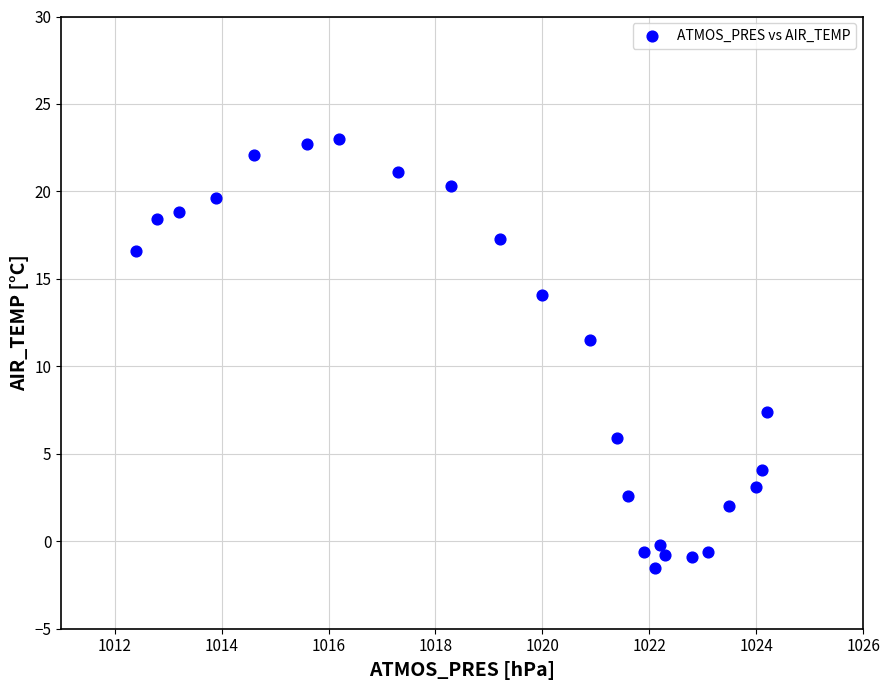

What Y value in the scatter plot is closest to 10?

11.5